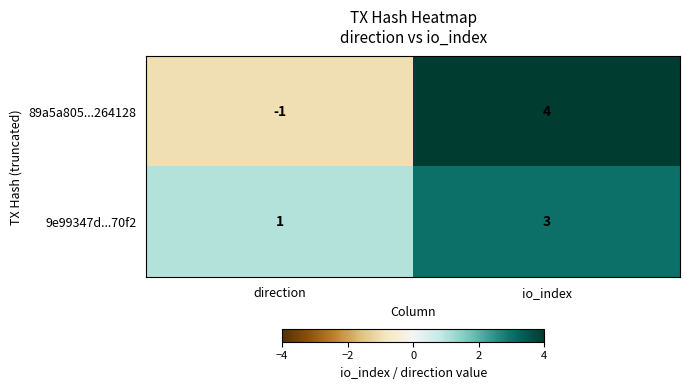

List the series in order of their overall mean, highest first.

9e99347d...70f2, 89a5a805...264128